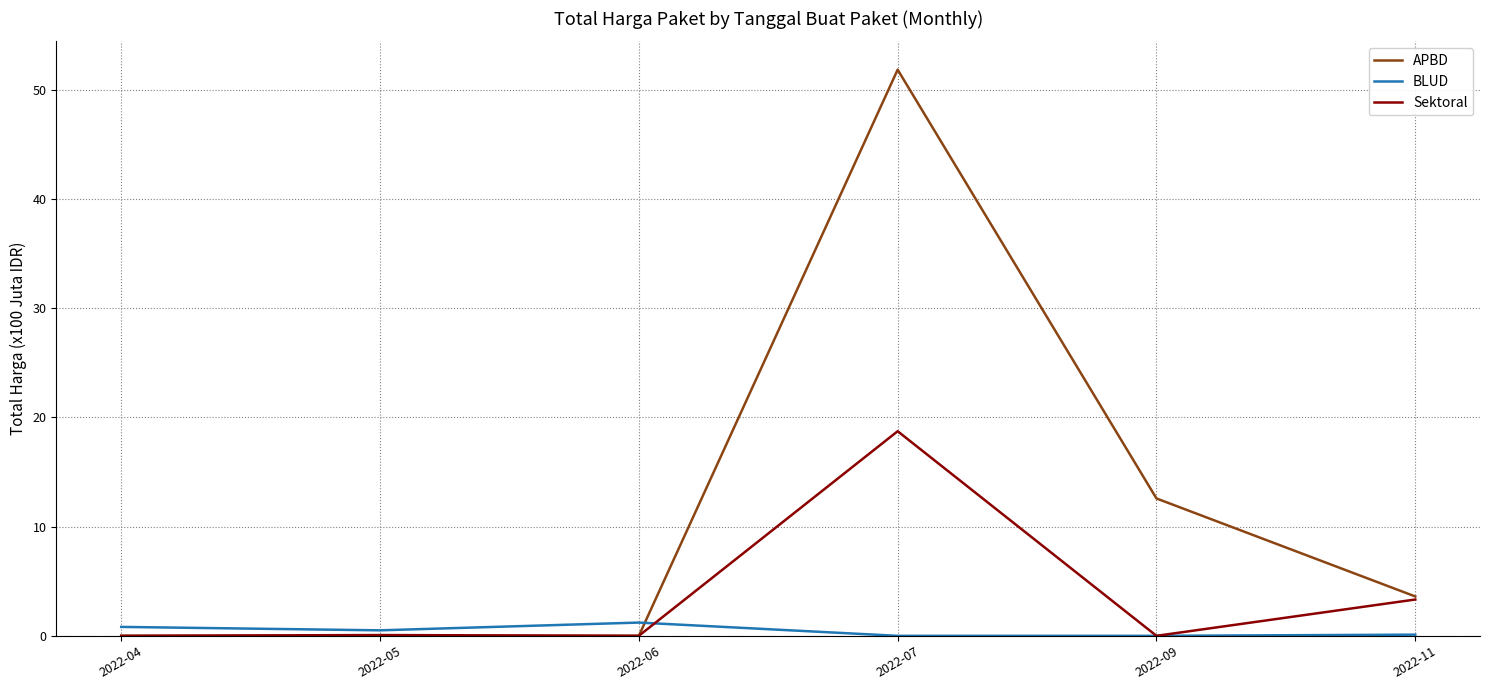

List the series in order of their overall mean, lowest first.

BLUD, Sektoral, APBD